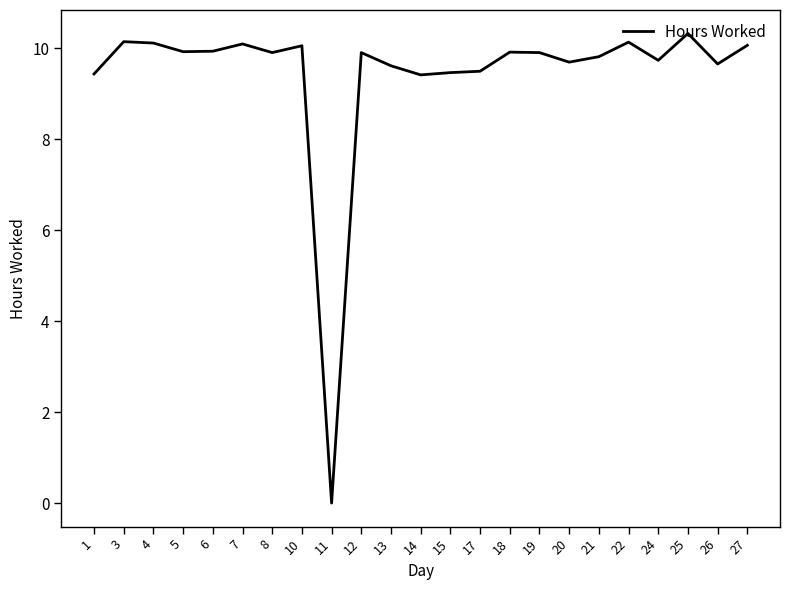

The chart shows a value of 9.6 at 13. True or false?

True